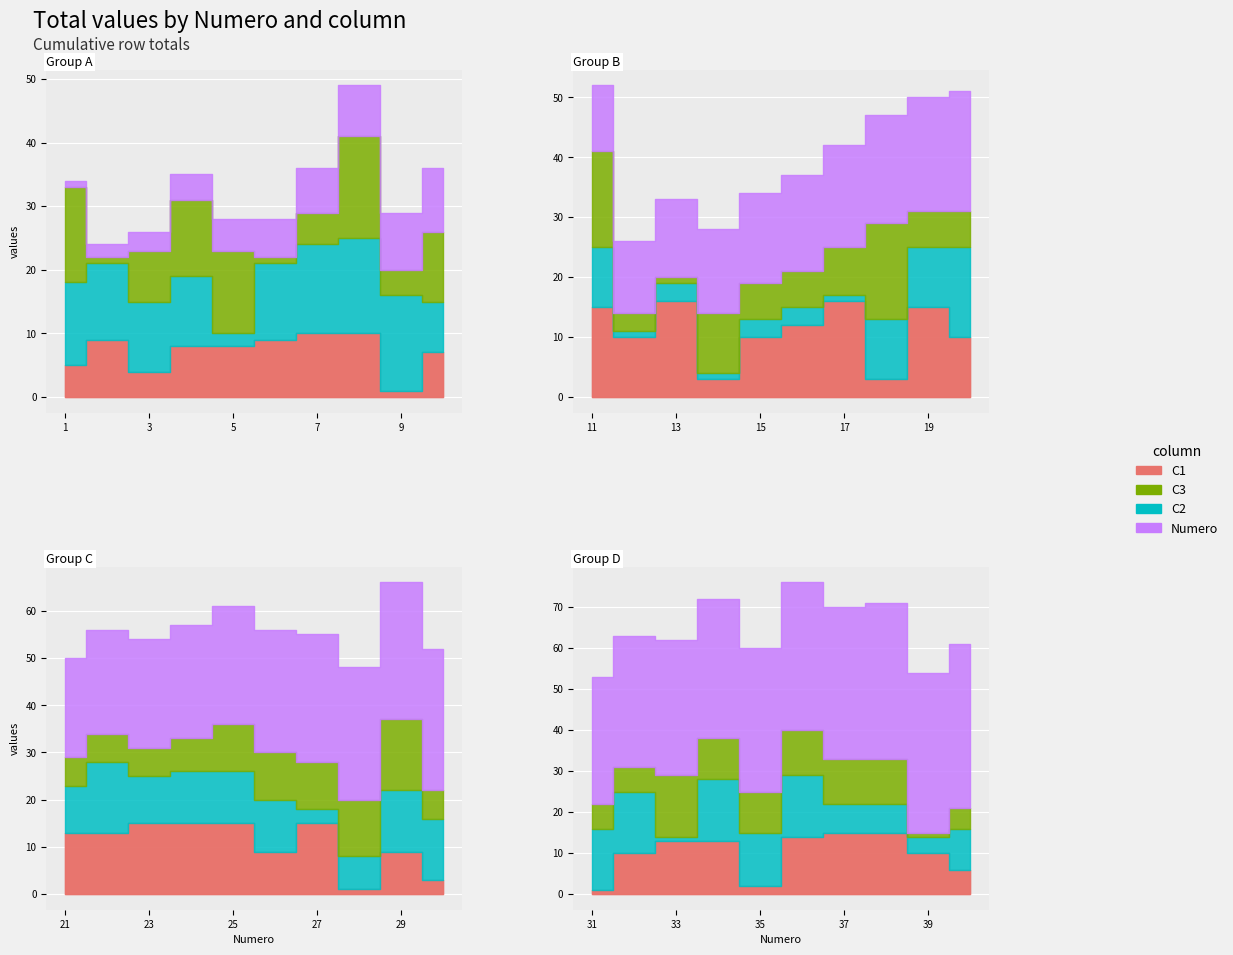

What is the difference between the maximum and second lowest values in the C1 series?

15